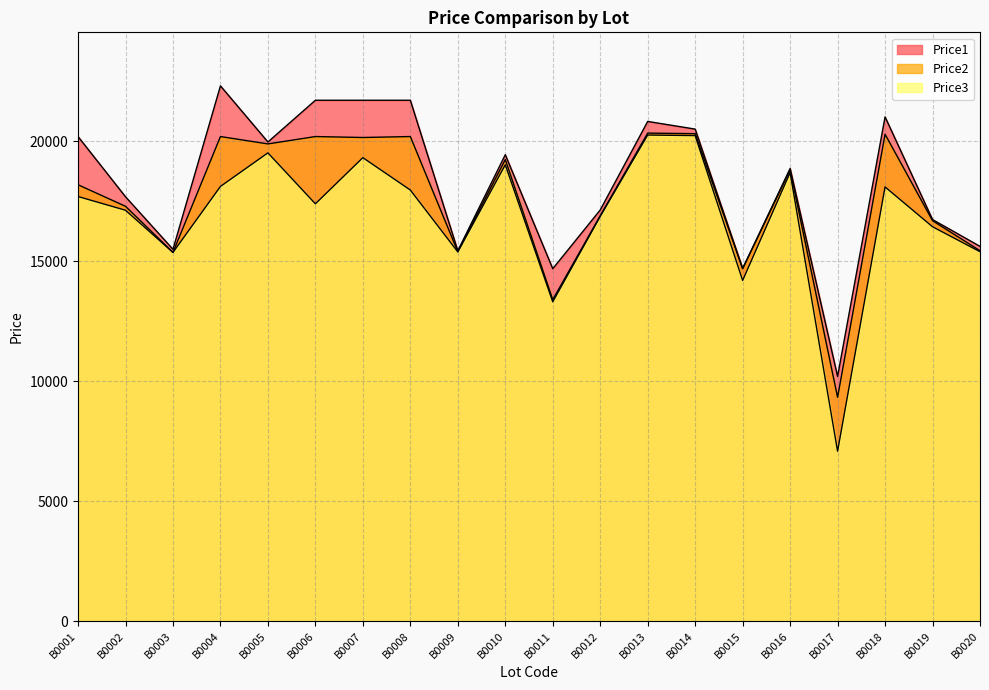

True or false: Price3 and Price2 cross at least once.

False